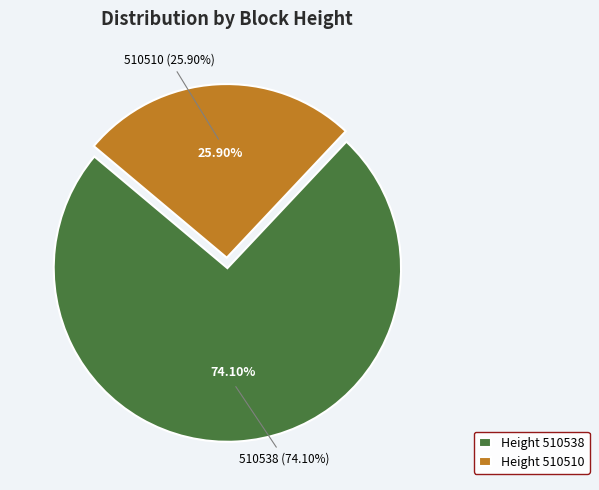

Which category accounts for the majority?

510538